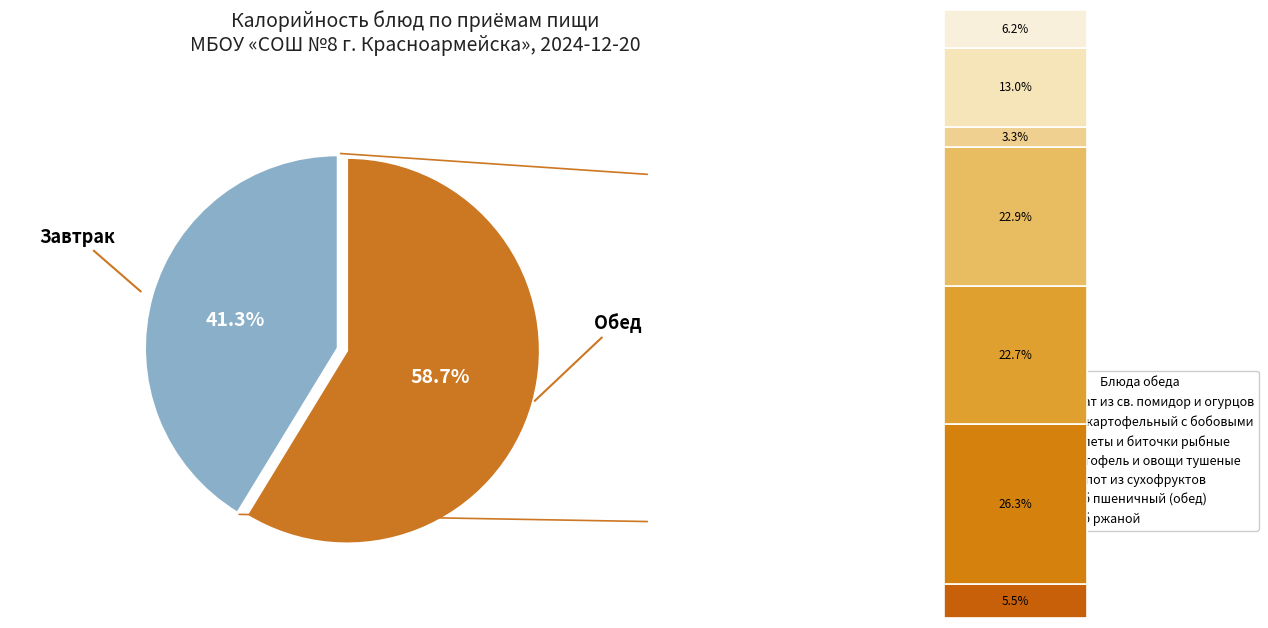

What percentage is NOT represented by Сок яблочный?

94.0%